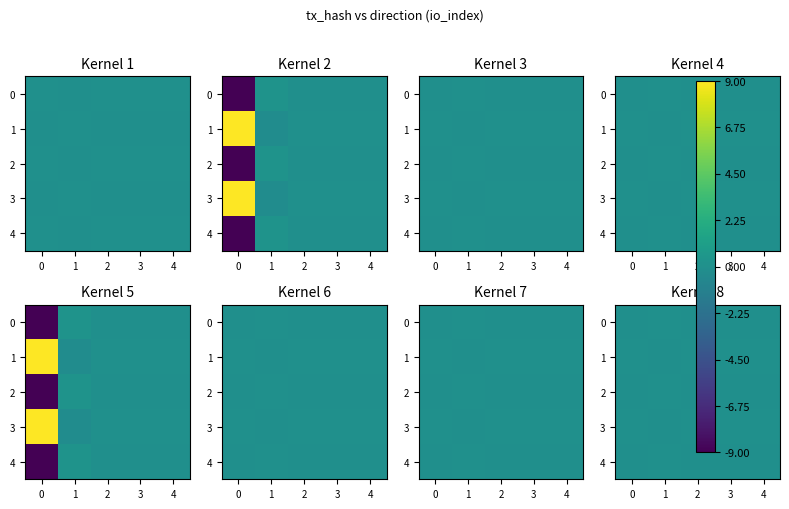

How many data points in 4 are less than 0?

4